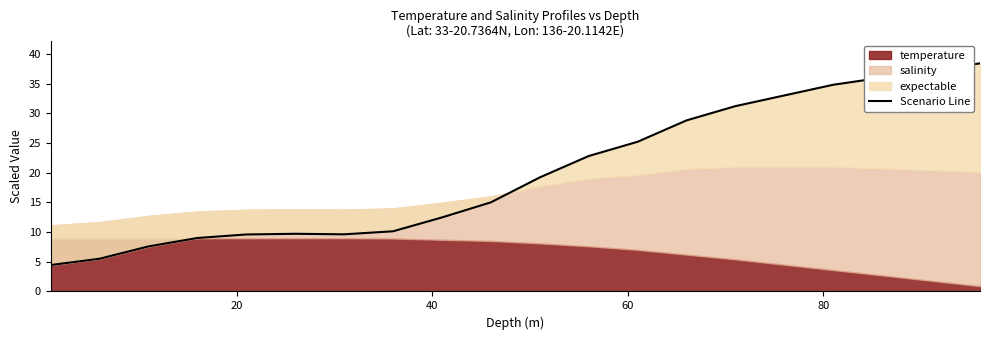

What is the sum of all values?

399.6